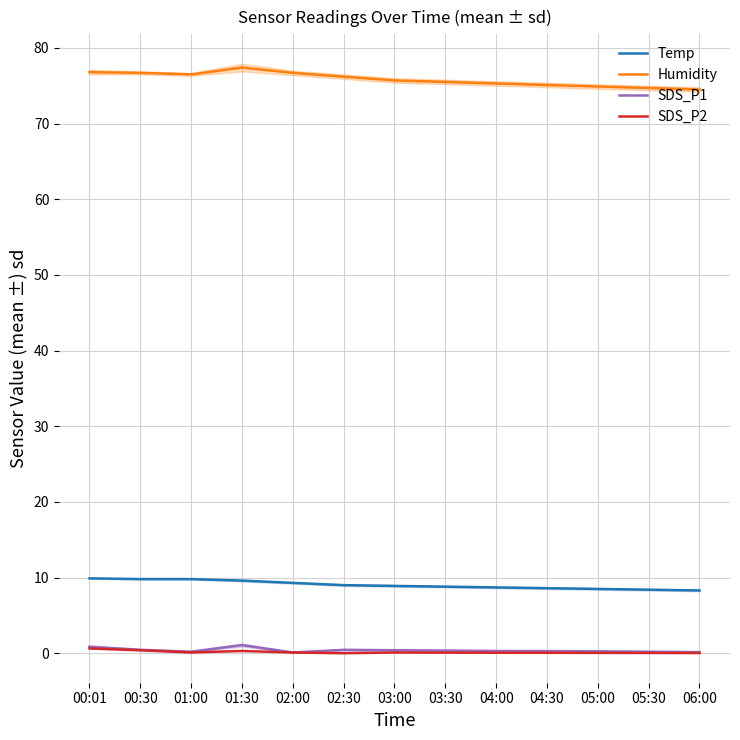

Is the value of SDS_P1 at 02:00 greater than the value of Humidity at 02:00?

No